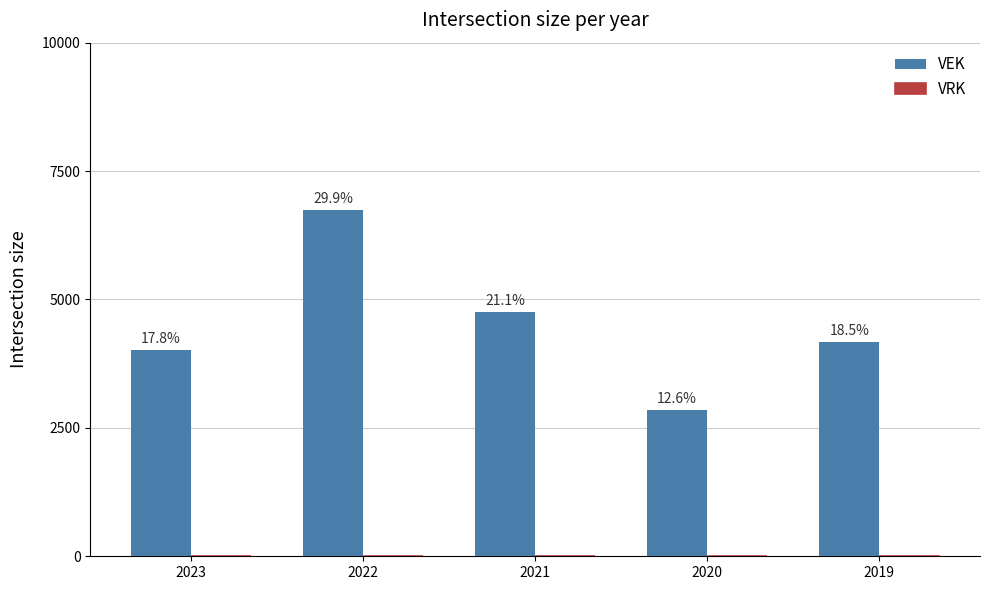

Reading left to right, what are all the values shown in this chart?

VEK: 2023=4011	2022=6739	2021=4755	2020=2846	2019=4176
VRK: 2023=0	2022=0	2021=0	2020=0	2019=0